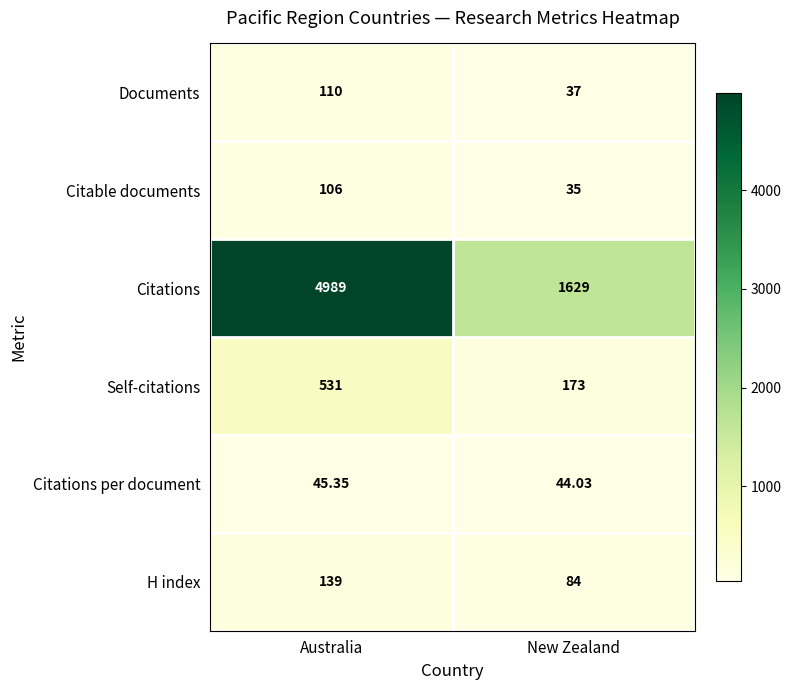

At which label does Documents reach its peak?

Australia